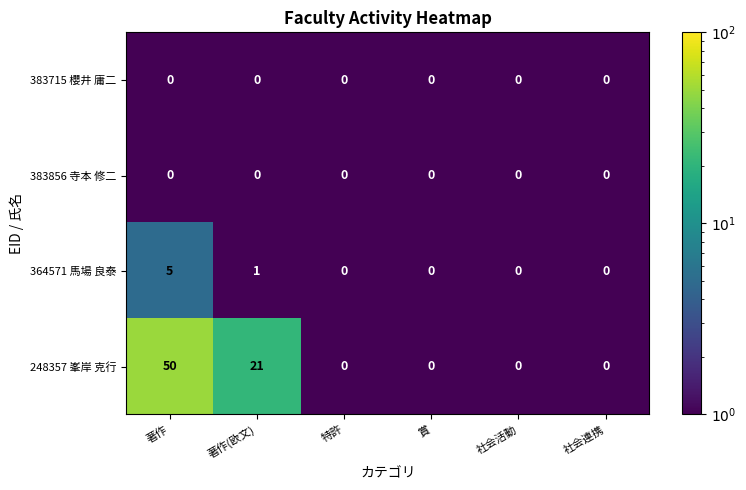

Where is 364571 馬場 良泰 nearest to the value 2?

著作(欧文)